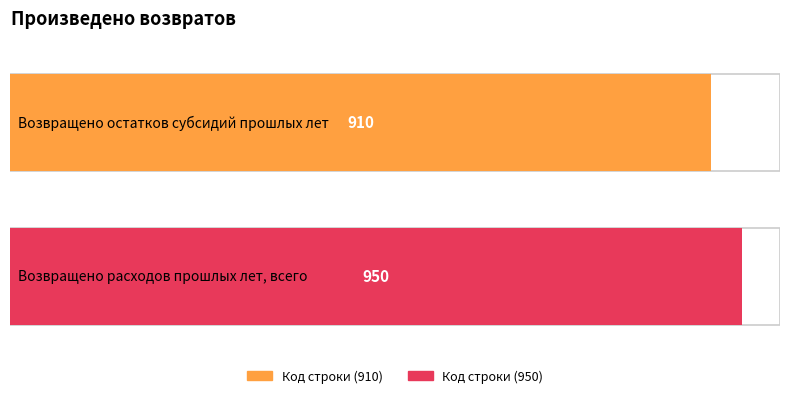

List the labels in order of value, largest first.

Возвращено расходов прошлых лет, всего, Возвращено остатков субсидий прошлых лет